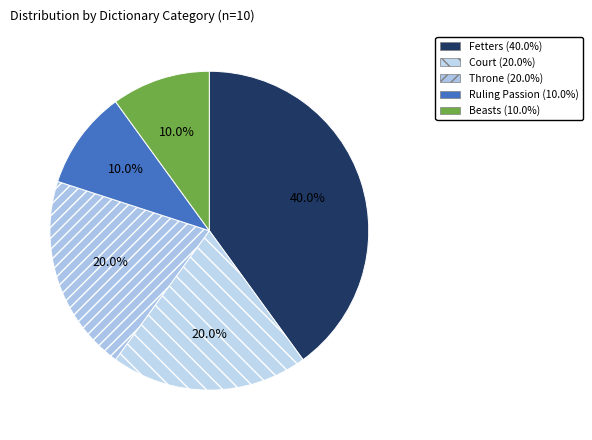

How many segments does this pie chart have?

5